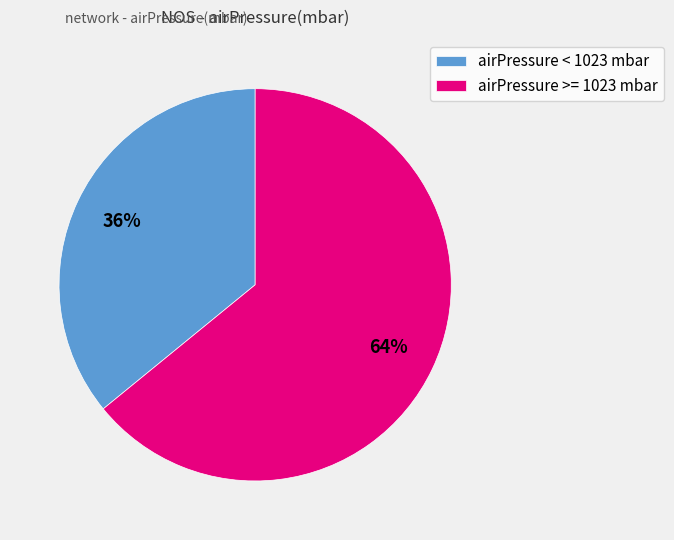

Between airPressure < 1023 mbar and airPressure >= 1023 mbar, which is larger?

airPressure >= 1023 mbar